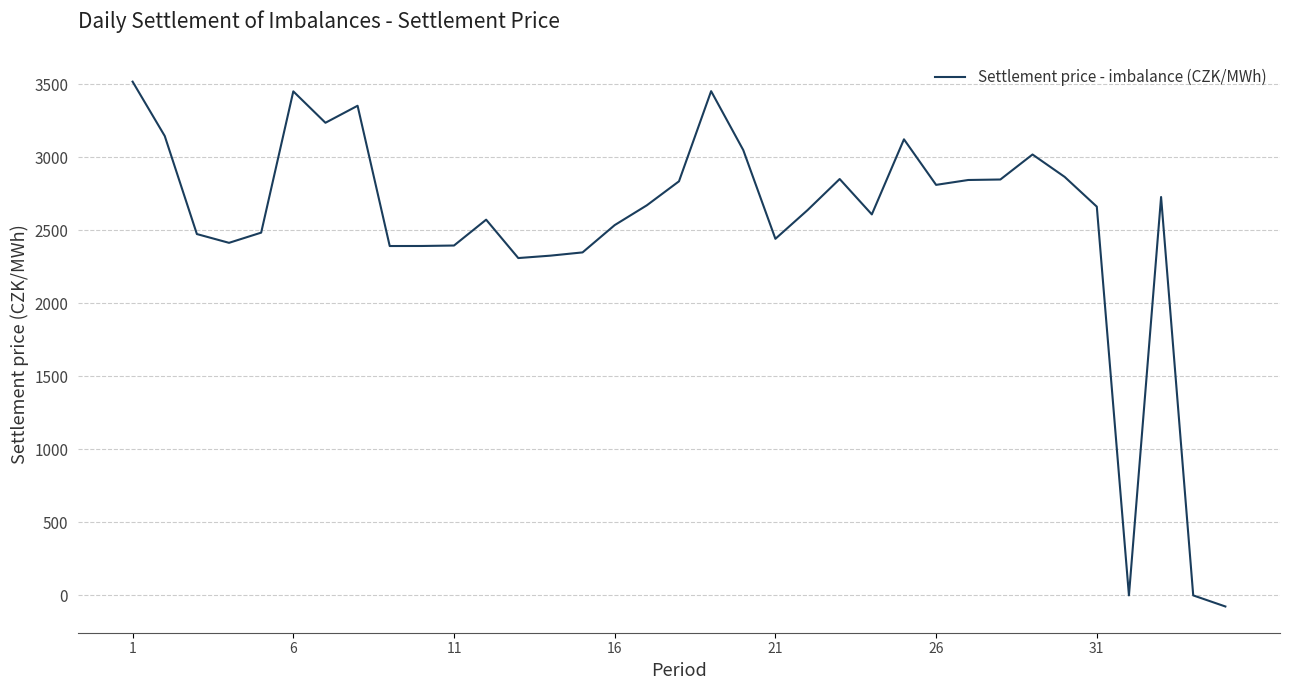

What is the maximum value shown in the chart?

3517.5